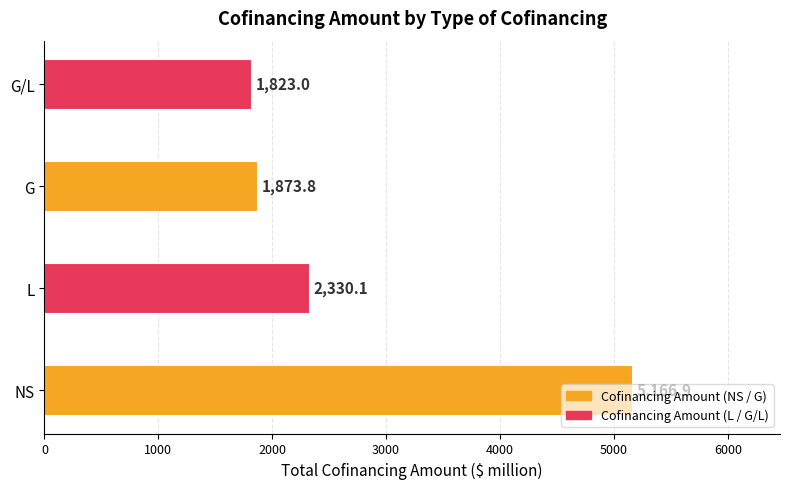

Read the value at G/L.

1823.0